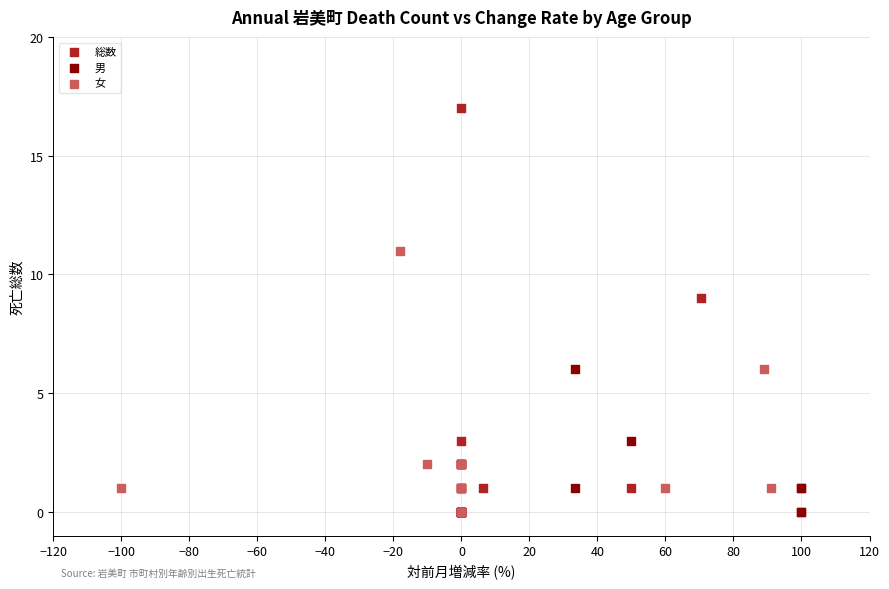

Which series has the widest spread of Y values?

総数